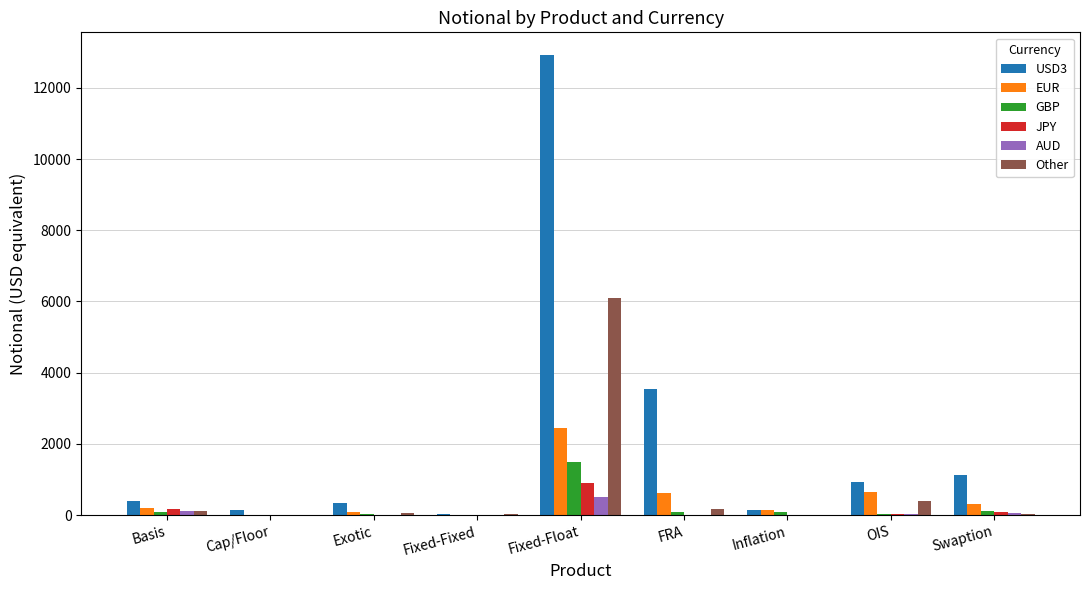

What is the sum of all JPY values?

1182